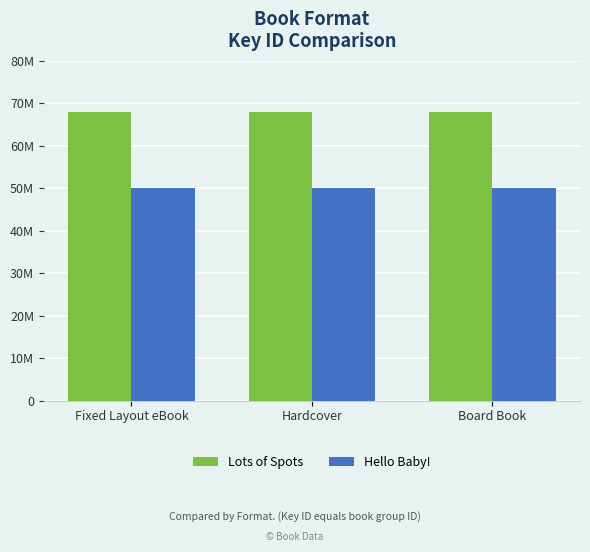

Which series has the largest total across all categories?

Lots of Spots